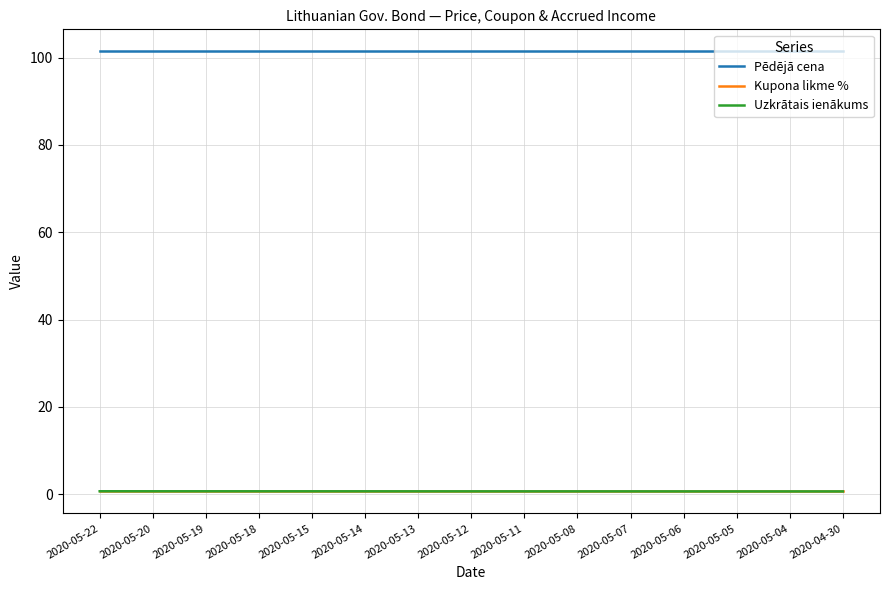

True or false: Kupona likme % and Pēdējā cena intersect in this chart.

False